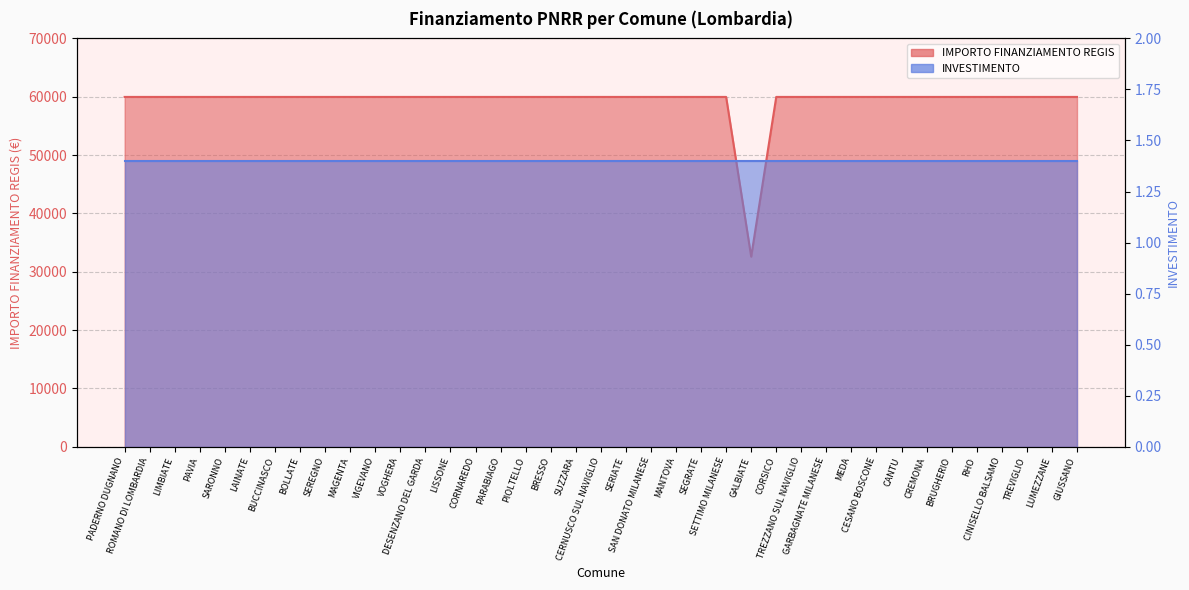

How many interior local valleys (lower than both neighbors) does the data have?

1